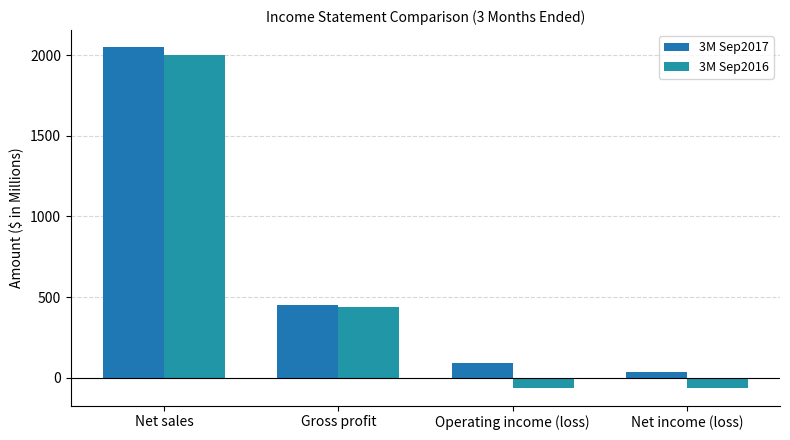

What is the value of the 3M Sep2016 bar at the 4th from the left?

-63.0